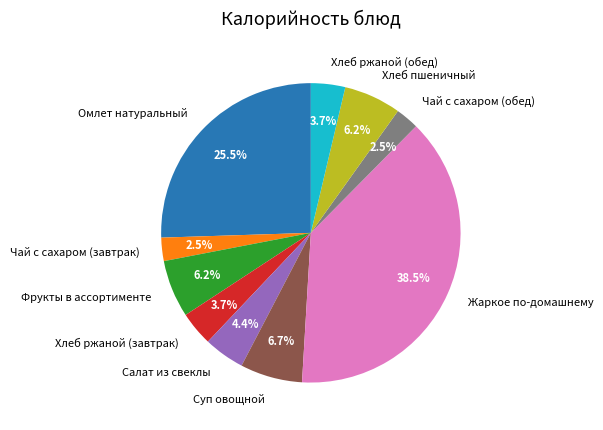

How many segments does this pie chart have?

10